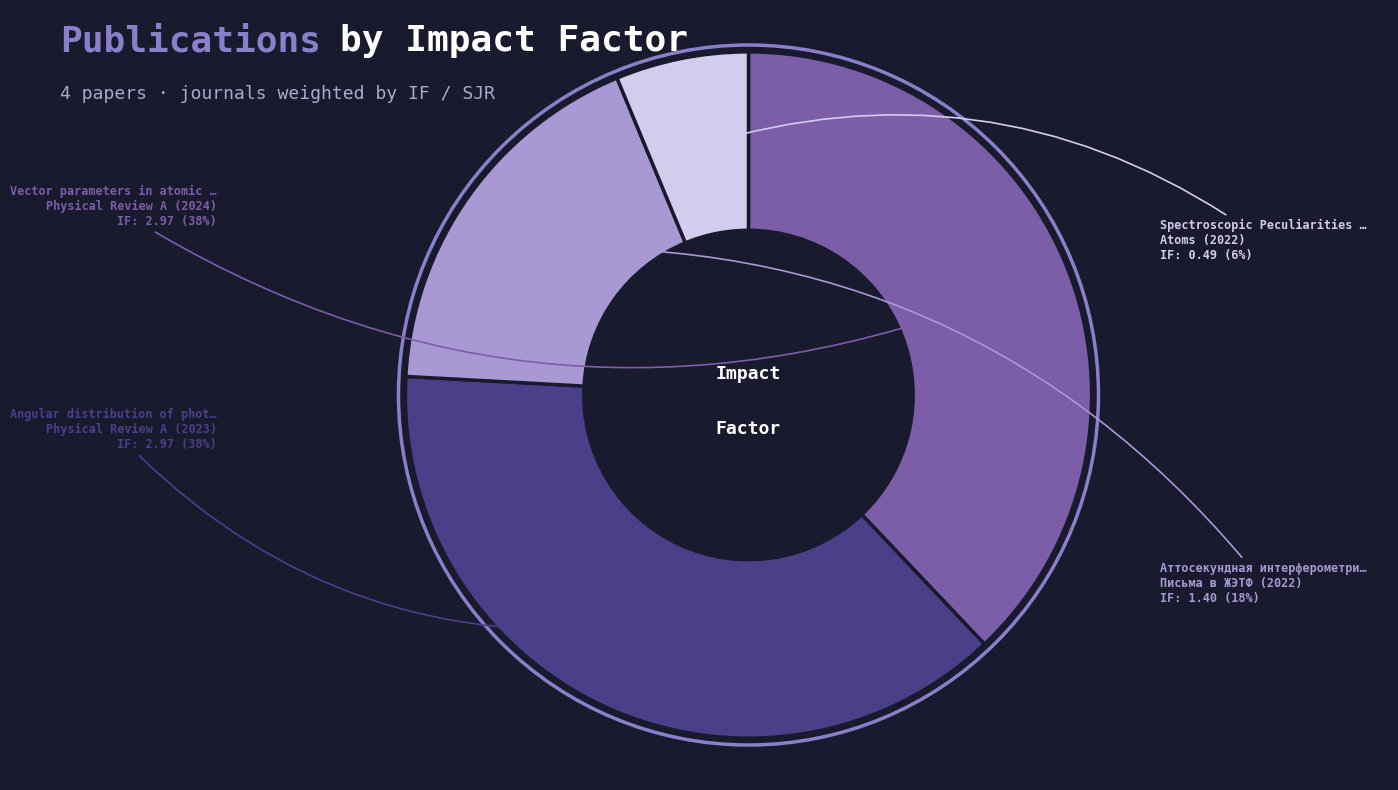

To the nearest percent, what is the difference between the largest and smallest slice percentages?

32%